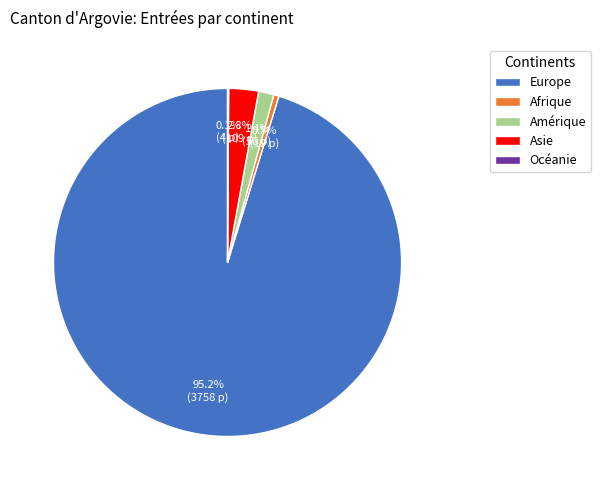

Which category has the biggest portion of the pie?

Europe